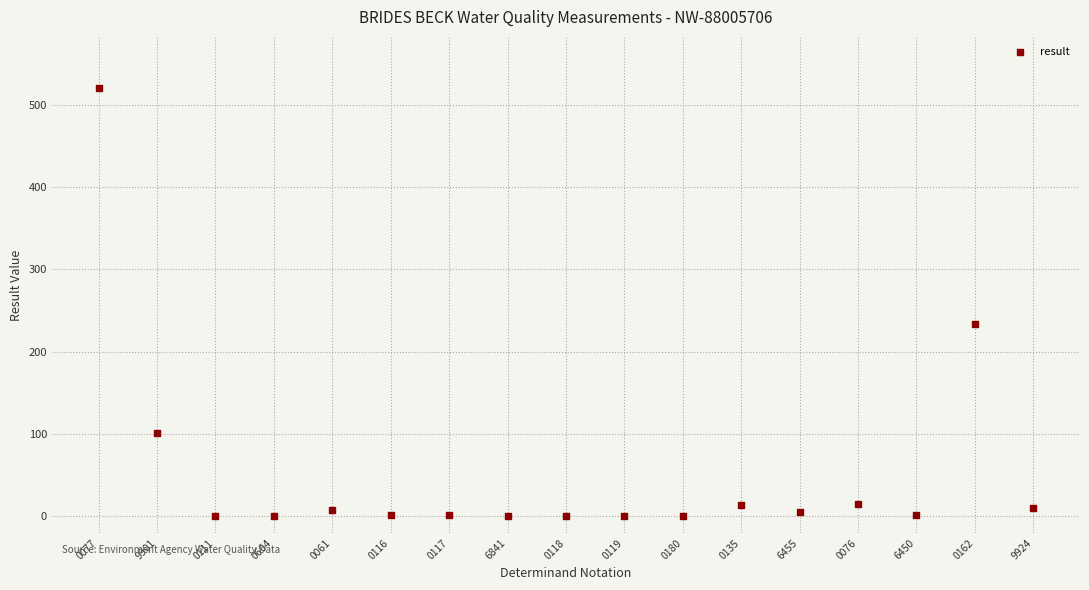

What is the range of Y values (max minus min)?

520.0